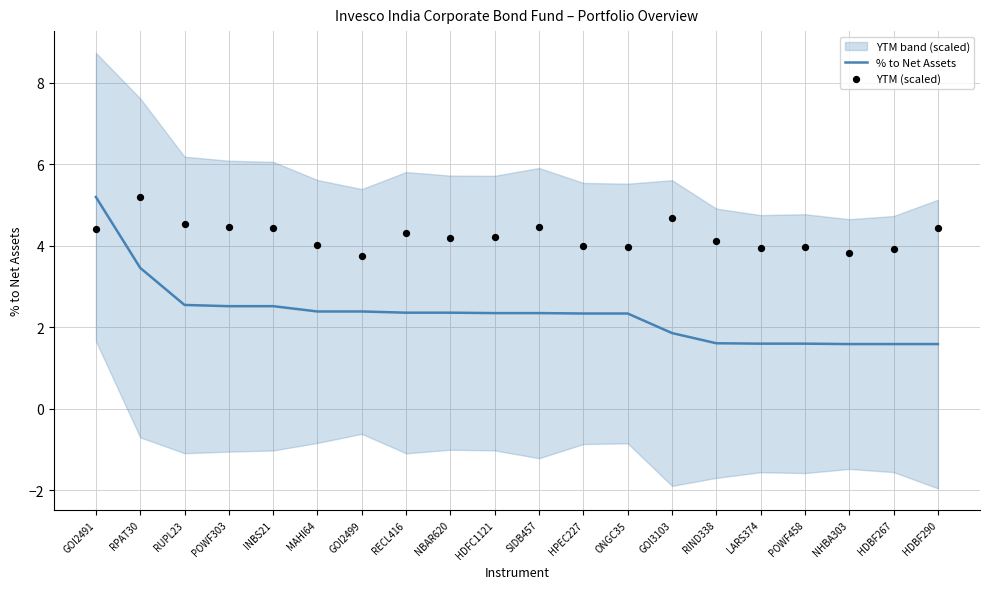

Is the value of YTM (scaled) at HDBF267 greater than the value of % to Net Assets at POWF458?

Yes